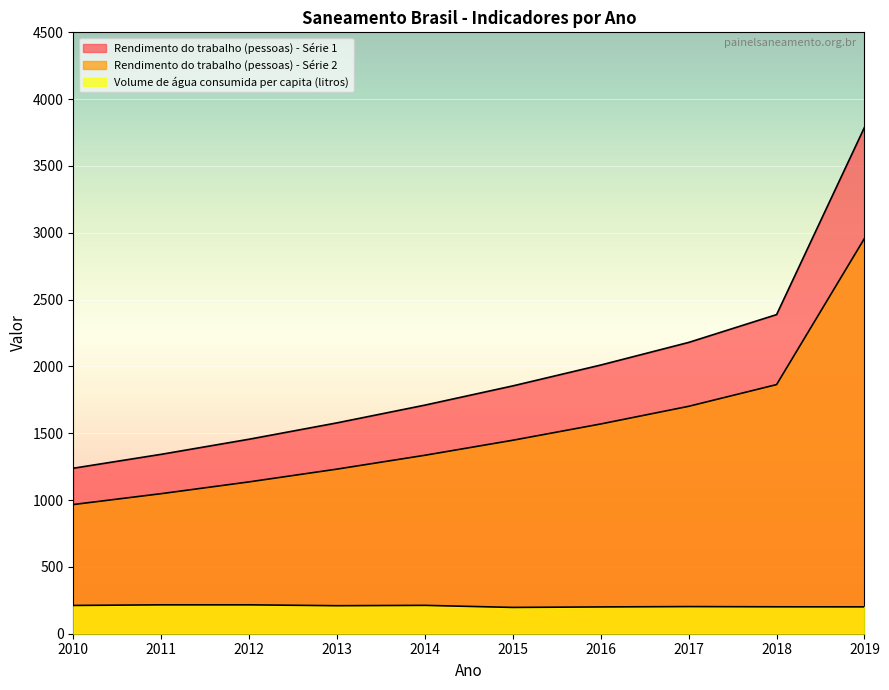

What is the sum of all Rendimento do trabalho (pessoas) - Série 1 values?

19546.6